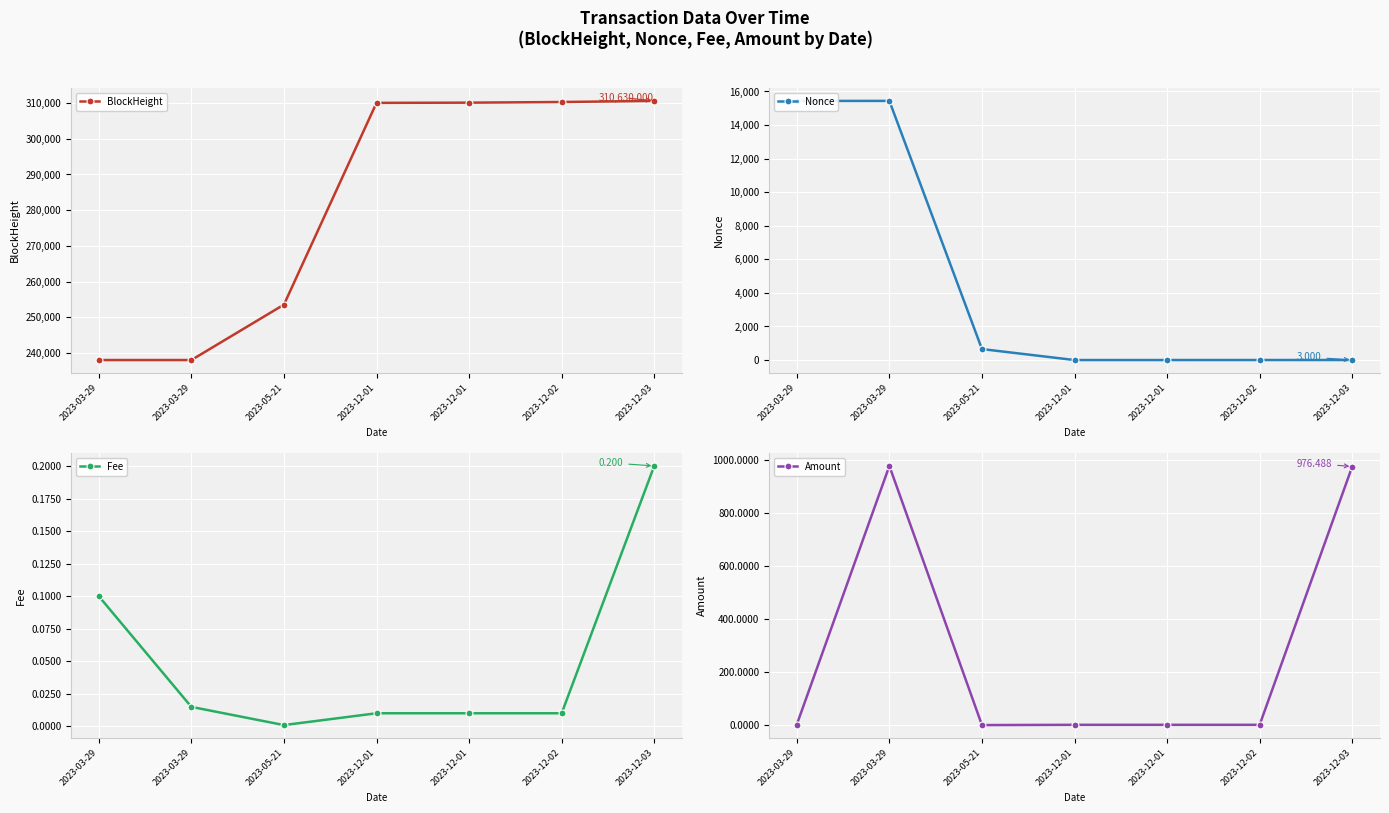

What is the spread (max minus min) of values at 2023-12-02?

310319.0